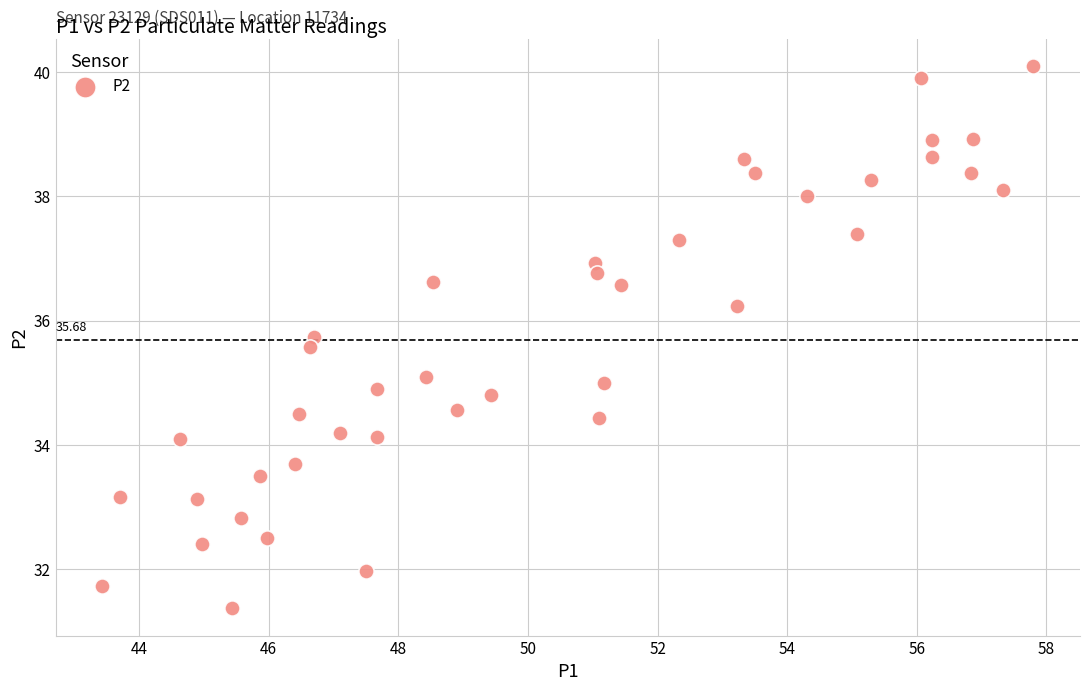

What is the range of X values (max minus min)?

14.4